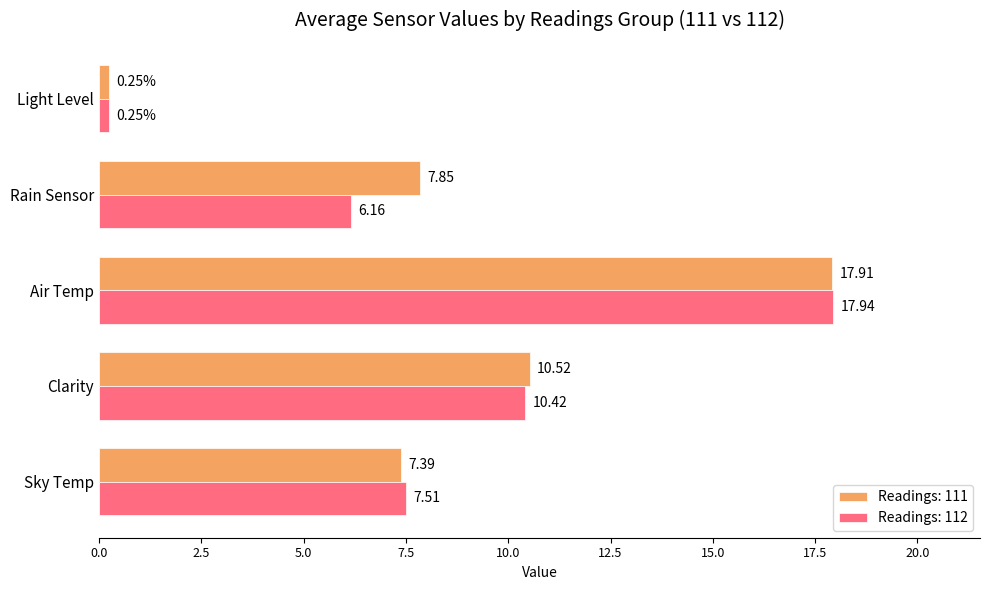

Which series has the largest range (max minus min)?

Readings: 112